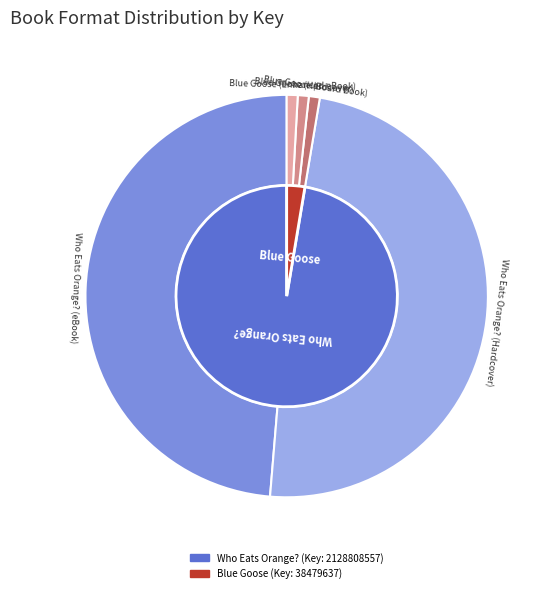

Which category has the smallest portion of the pie?

Blue Goose (Board Book)